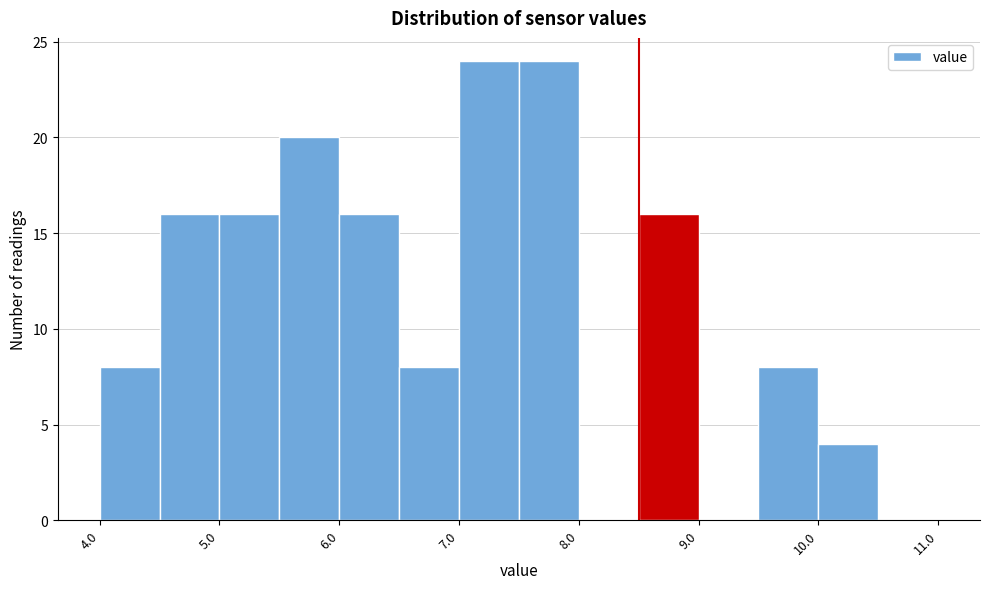

Reading left to right, transcribe this chart: for each bar, give the range it covers on the x-axis and its height. The values are not printed on the chart, so give them approximately, as read against the axis.

4.0 to 4.5: 8
4.5 to 5.0: 16
5.0 to 5.5: 16
5.5 to 6.0: 20
6.0 to 6.5: 16
6.5 to 7.0: 8
7.0 to 7.5: 24
7.5 to 8.0: 24
8.0 to 8.5: 0
8.5 to 9.0: 16
9.0 to 9.5: 0
9.5 to 10.0: 8
10.0 to 10.5: 4
10.5 to 11.0: 0